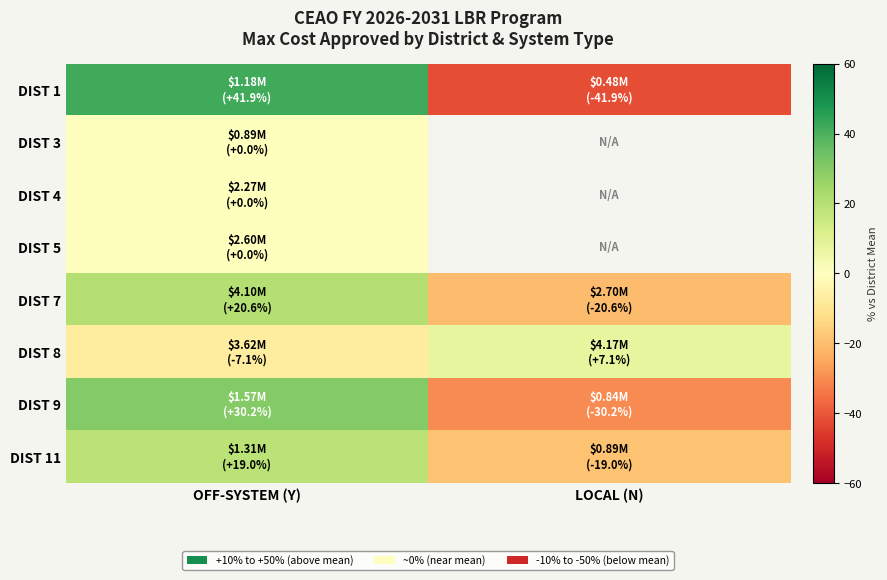

Is it true that DIST 8 equals -10.1 at OFF-SYSTEM (Y)?

False